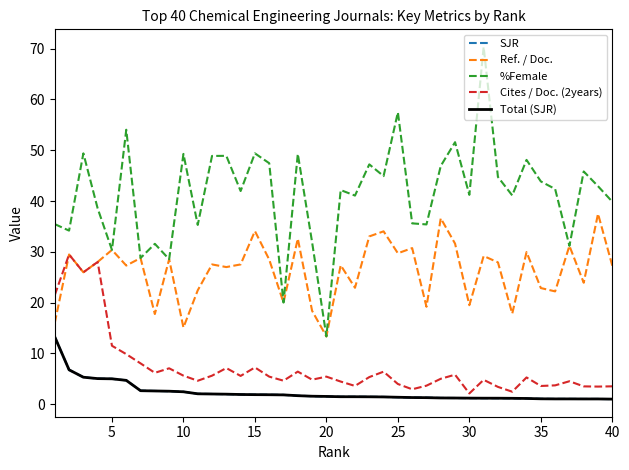

How many lines are shown in the chart?

5